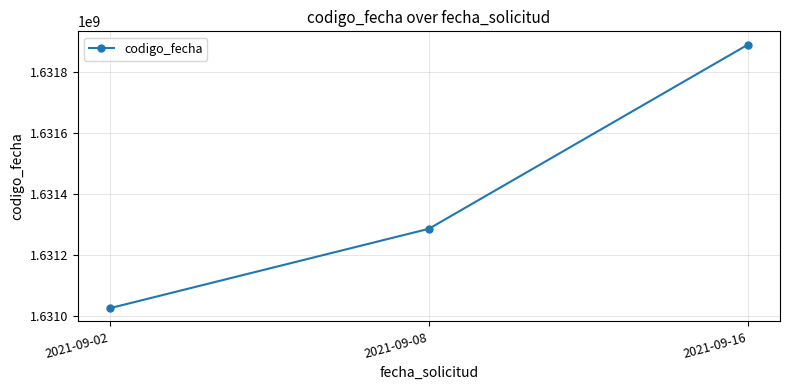

What value does the data have at 2021-09-02?

1631025727